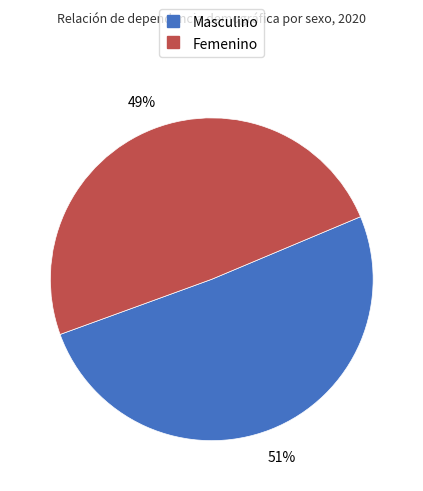

What is the ratio of the value at Masculino to the value at Femenino?

1.0